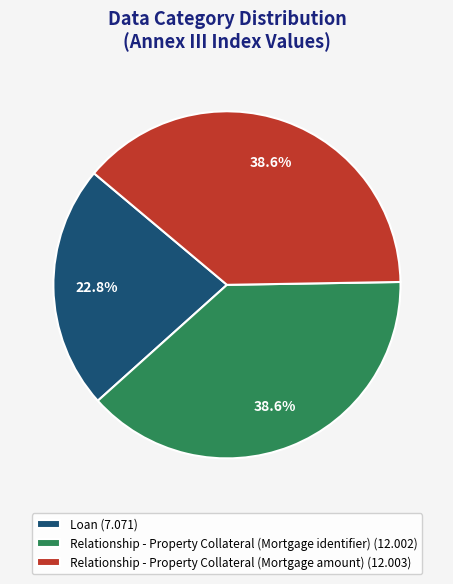

What is the smallest slice in the pie chart?

Loan